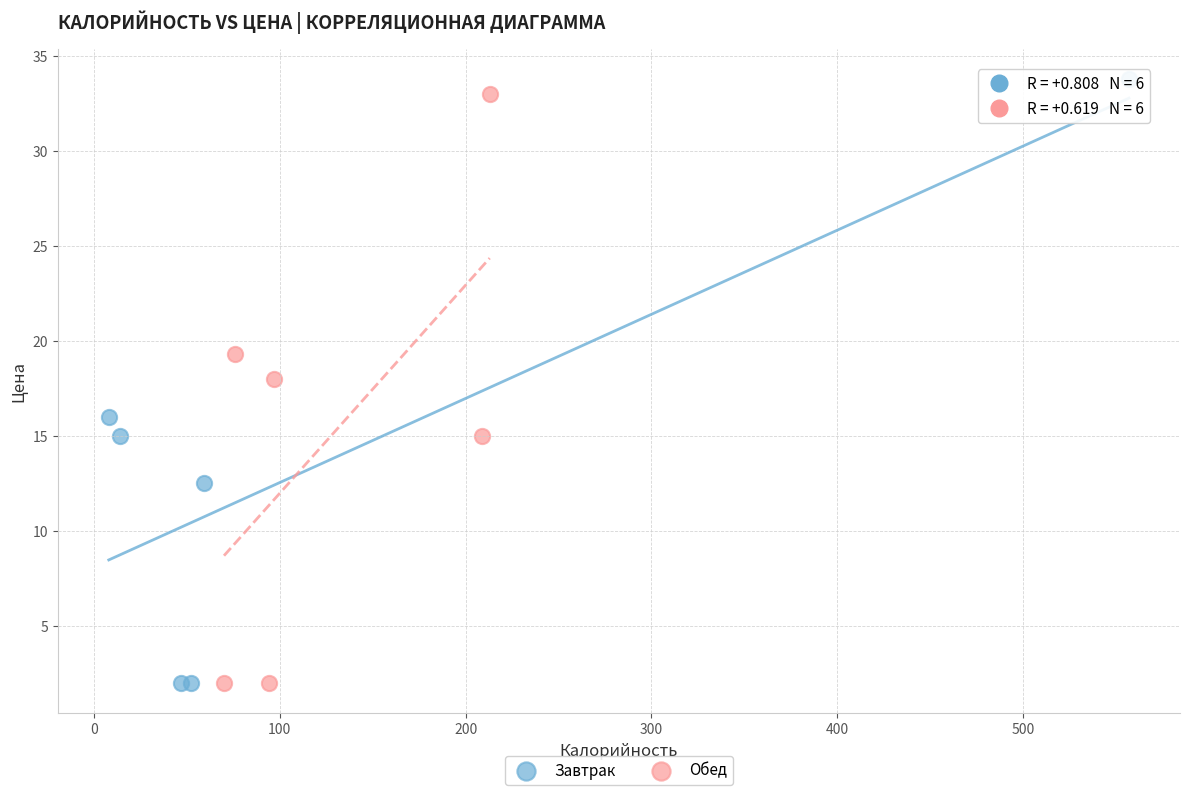

What are all the series names shown in the legend?

Завтрак, Обед